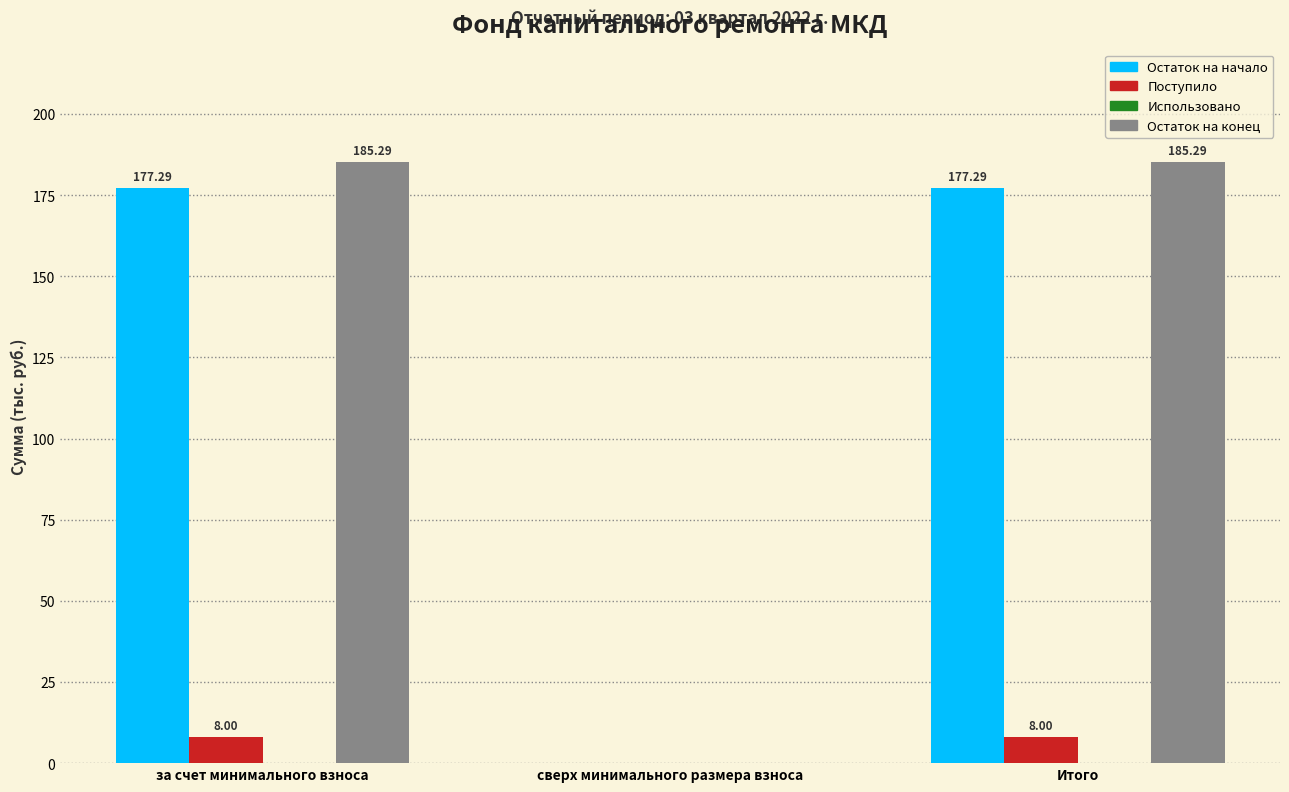

What is the sum of all Остаток на конец values?

370.6